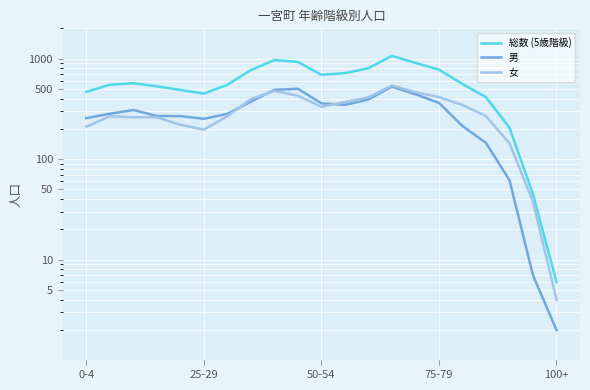

Between 14 and 7, which is larger?

14